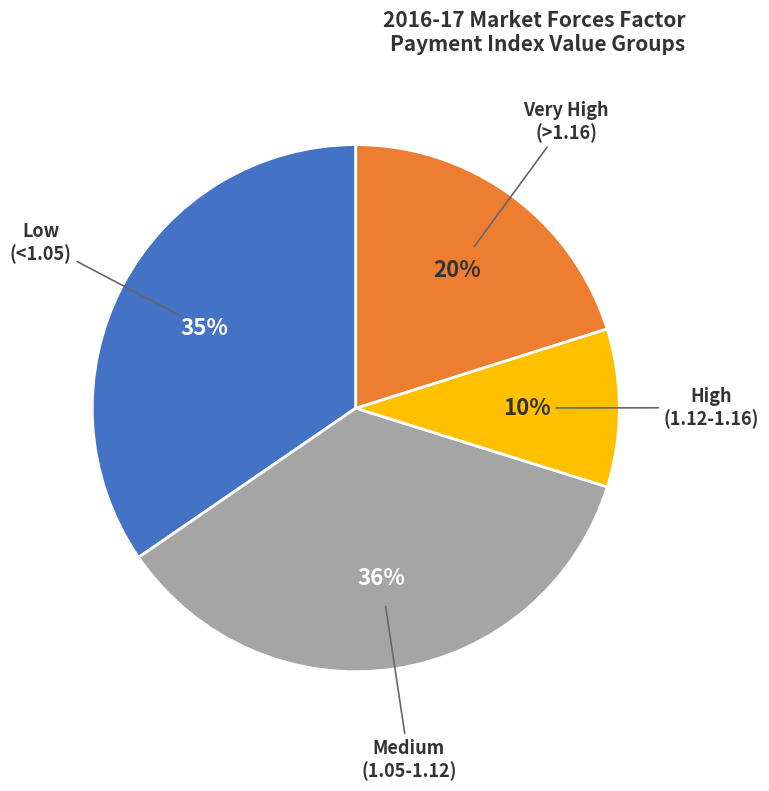

How many slices are in this pie chart?

4